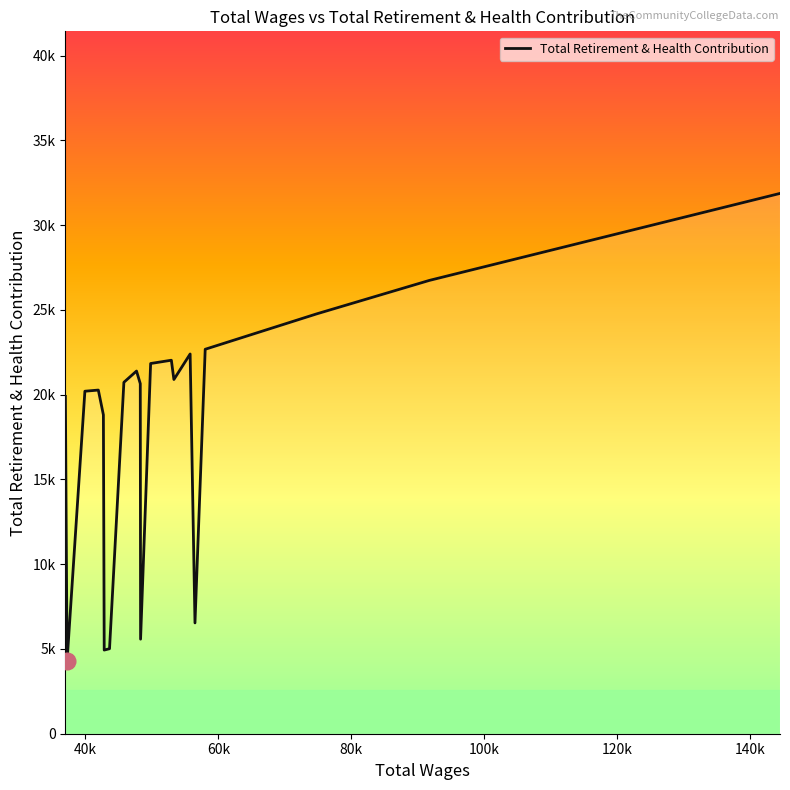

Is this an area chart (filled region under the line)?

Yes